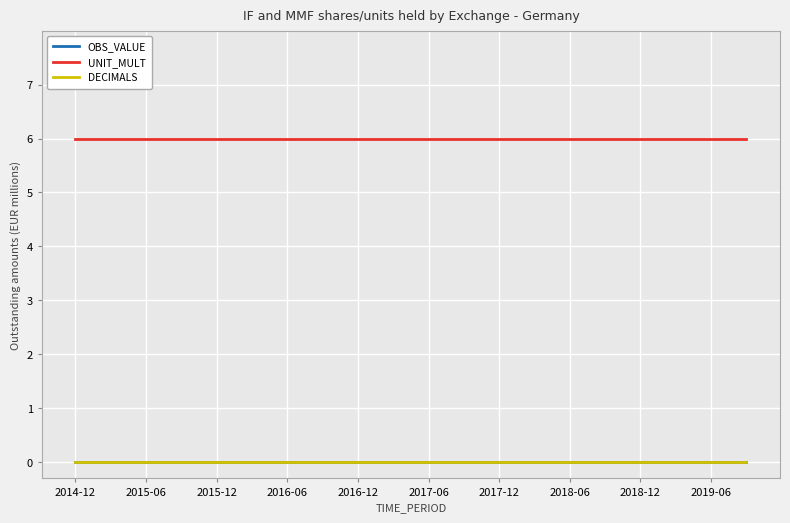

Which category has the lowest value in the OBS_VALUE series?

2014-12